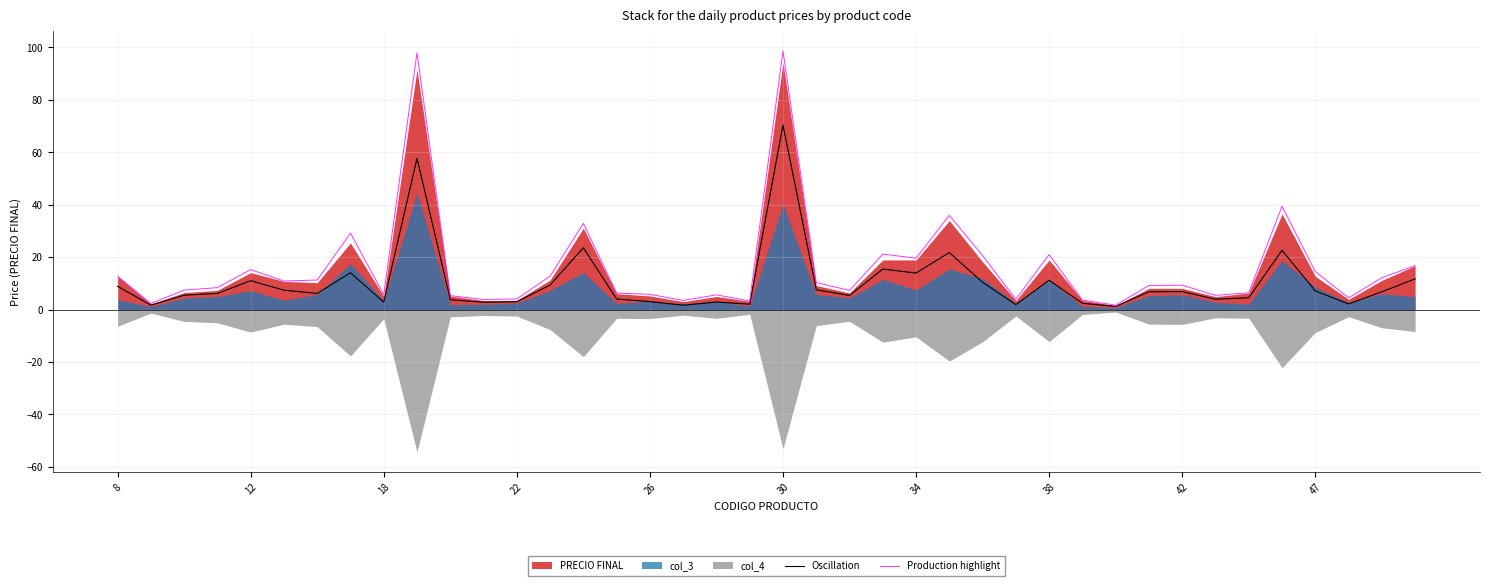

Between 8 and 33, which is larger?

8